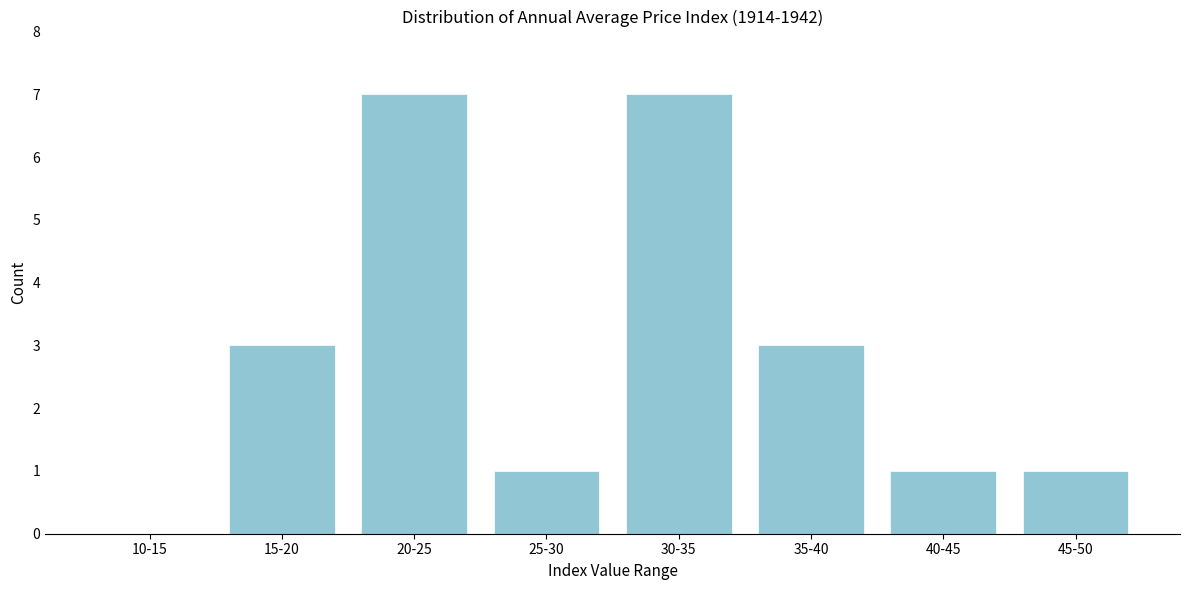

Reading left to right, what are all the values shown in this chart?

10-15=0	15-20=3	20-25=7	25-30=1	30-35=7	35-40=3	40-45=1	45-50=1